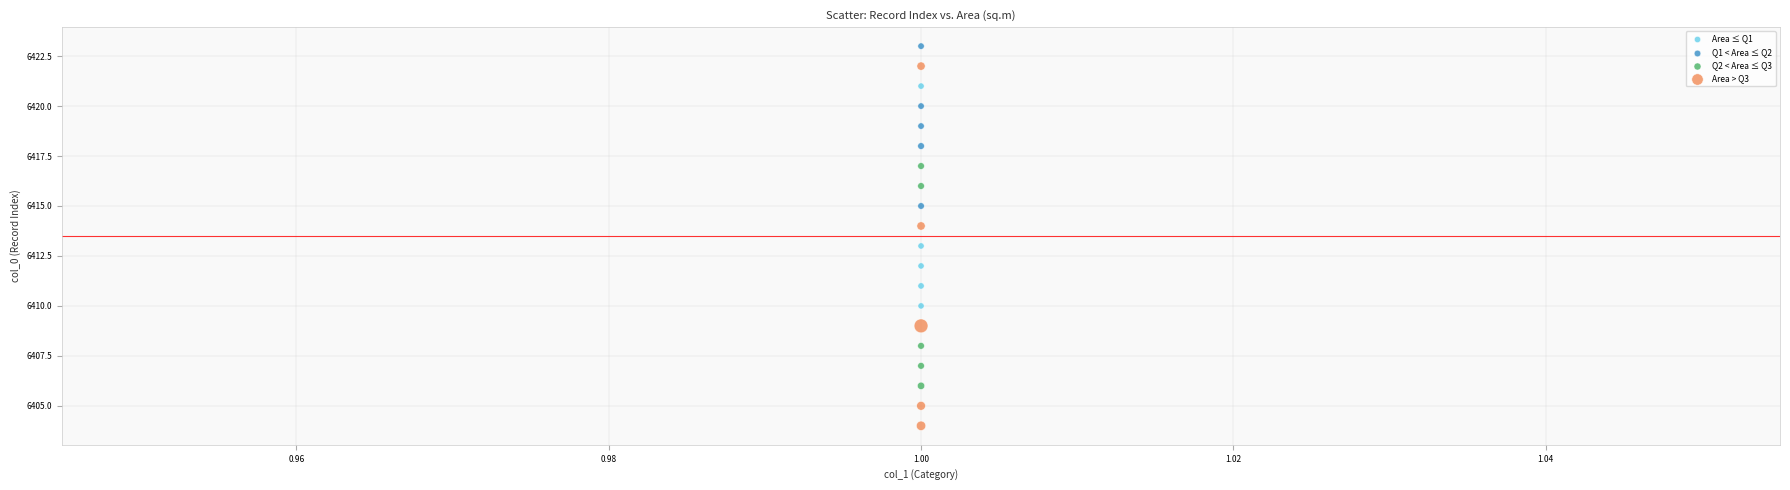

Which series reaches the minimum Y coordinate?

Area > Q3